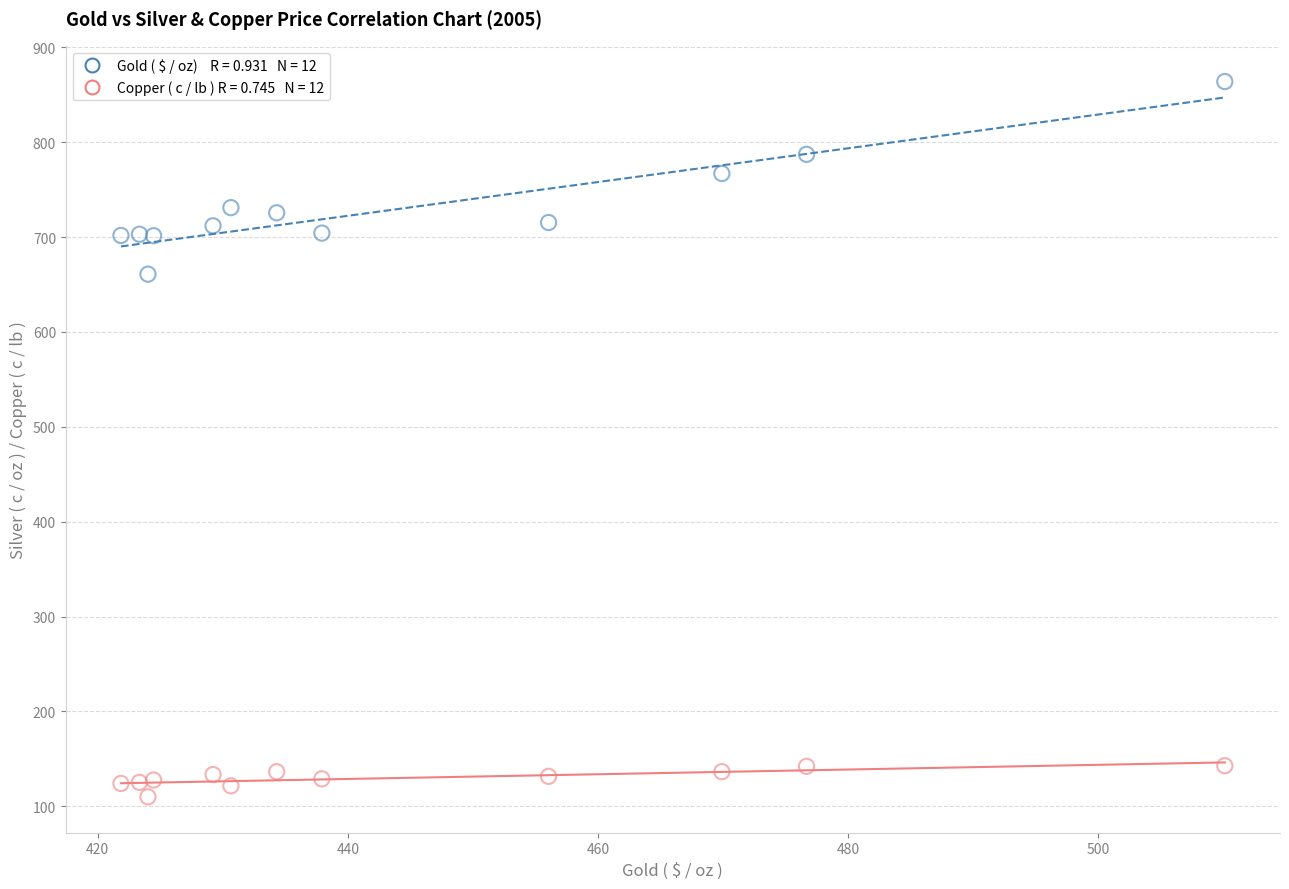

Across all data points, what is the range of X values (max minus min)?

88.2